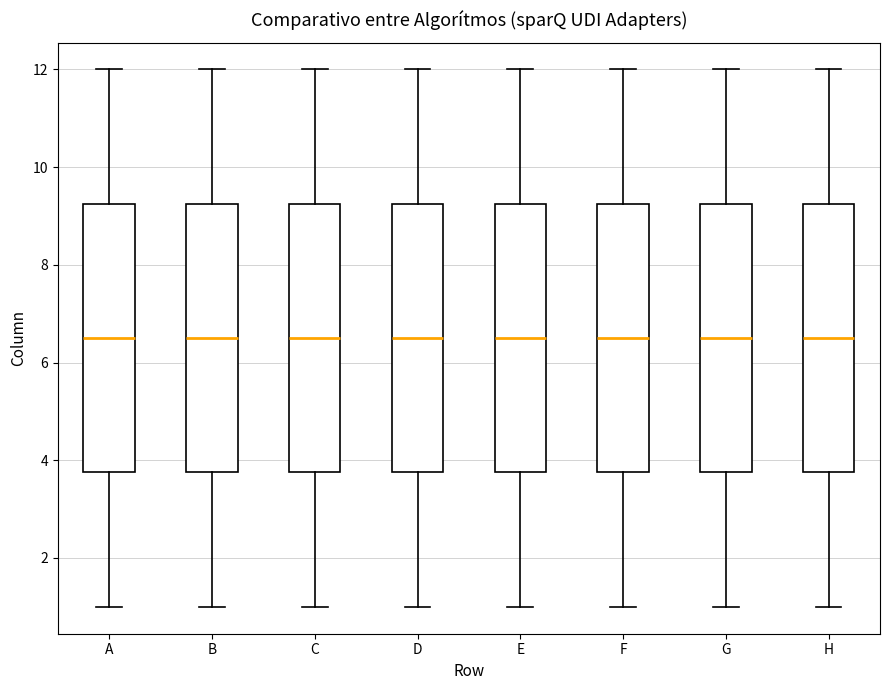

Reading left to right, read every box against the y-axis: the position of its median line, the range the box covers, and the ends of its whiskers. The values are not printed on the chart, so give them approximately, as read against the axis.

A: median 6.6, box 3.8 to 9.2, whiskers 1.0 to 12.0
B: median 6.6, box 3.8 to 9.2, whiskers 1.0 to 12.0
C: median 6.6, box 3.8 to 9.2, whiskers 1.0 to 12.0
D: median 6.6, box 3.8 to 9.2, whiskers 1.0 to 12.0
E: median 6.6, box 3.8 to 9.2, whiskers 1.0 to 12.0
F: median 6.6, box 3.8 to 9.2, whiskers 1.0 to 12.0
G: median 6.6, box 3.8 to 9.2, whiskers 1.0 to 12.0
H: median 6.6, box 3.8 to 9.2, whiskers 1.0 to 12.0